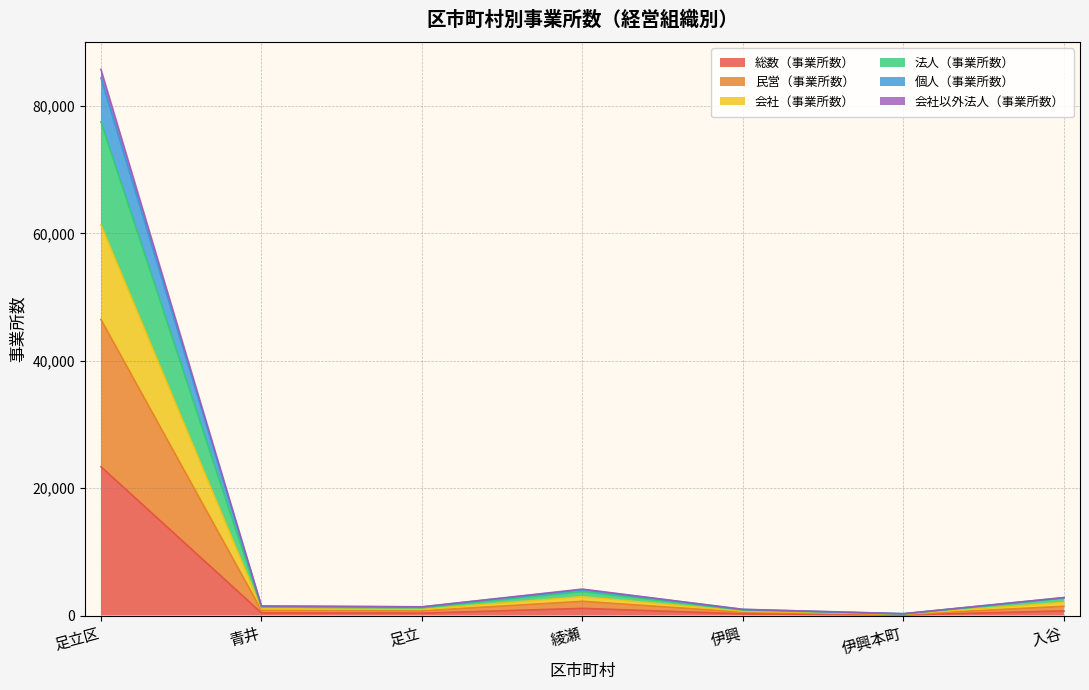

What is the label of the 6th point from the right?

青井